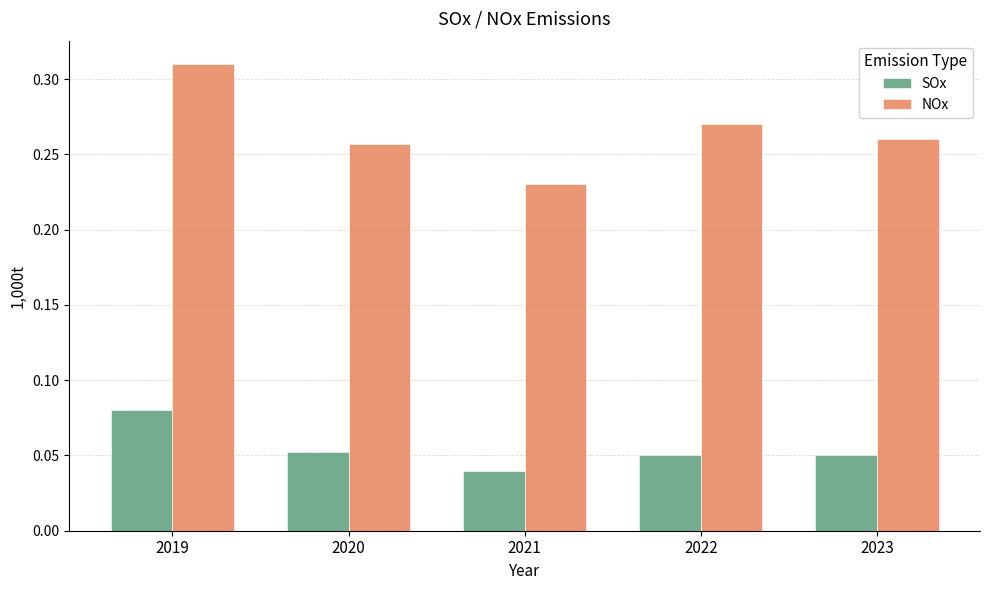

Where is SOx nearest to the value 0?

2021